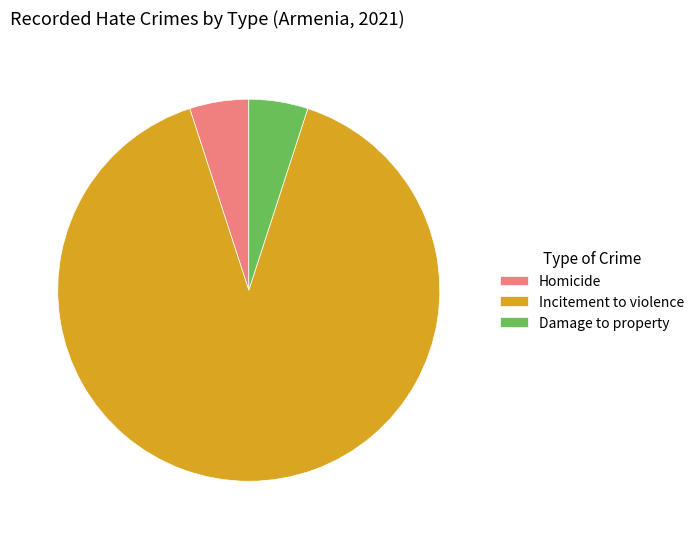

Is the sum of Homicide and Damage to property greater than half?

No